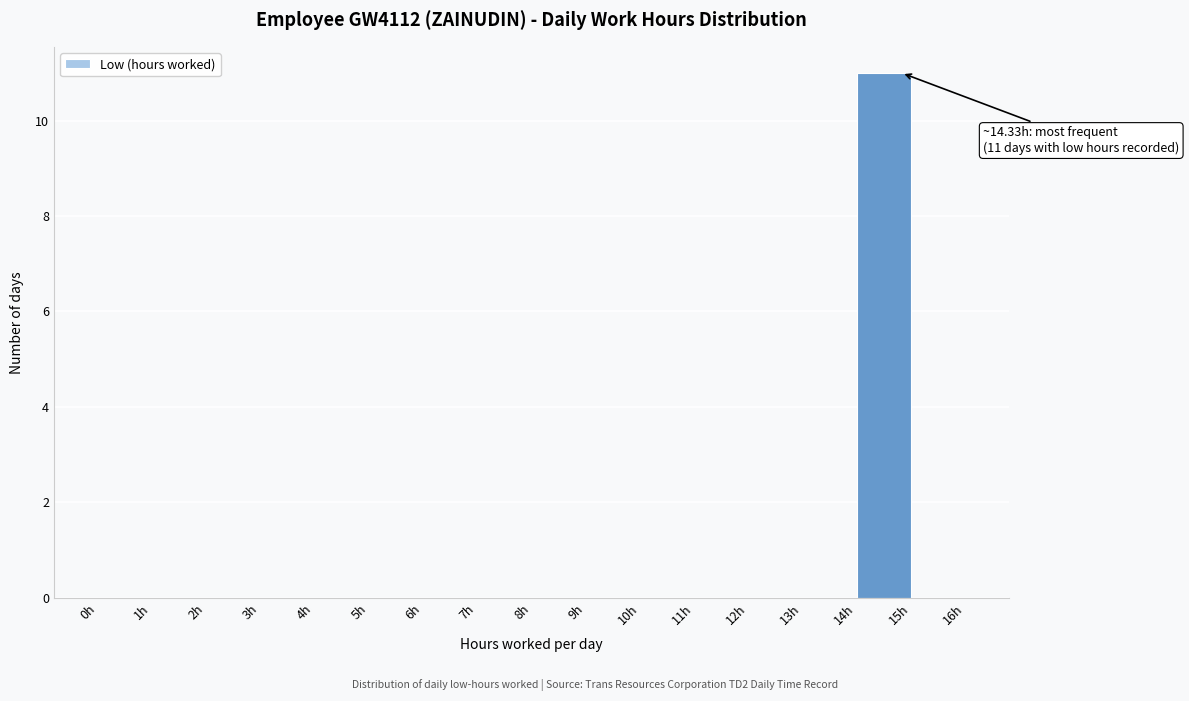

Which range on the x-axis has the tallest bar?

14 to 15